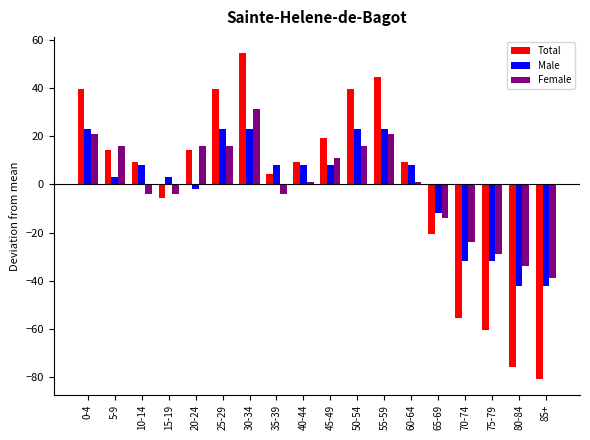

Is it true that Female equals 41.0 at 30-34?

False